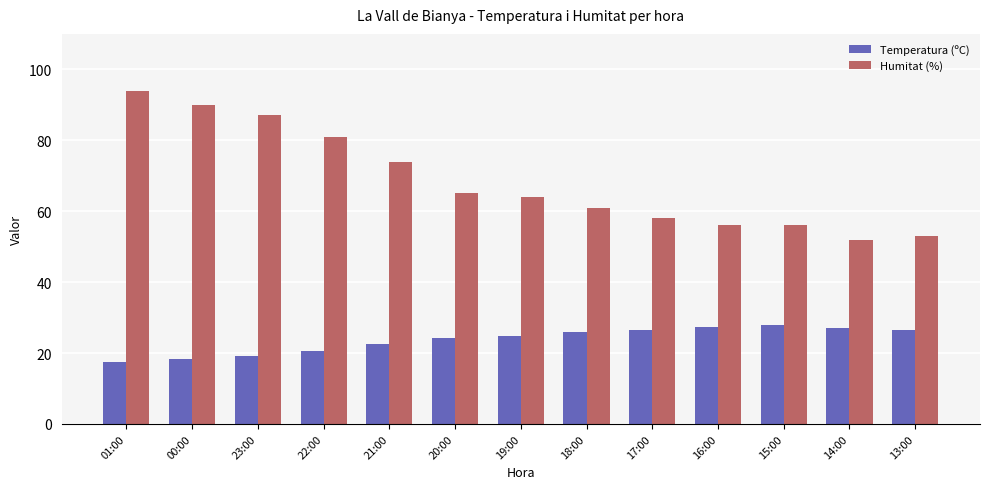

The value of Temperatura (ºC) at 21:00 is 37.9. True or false?

False